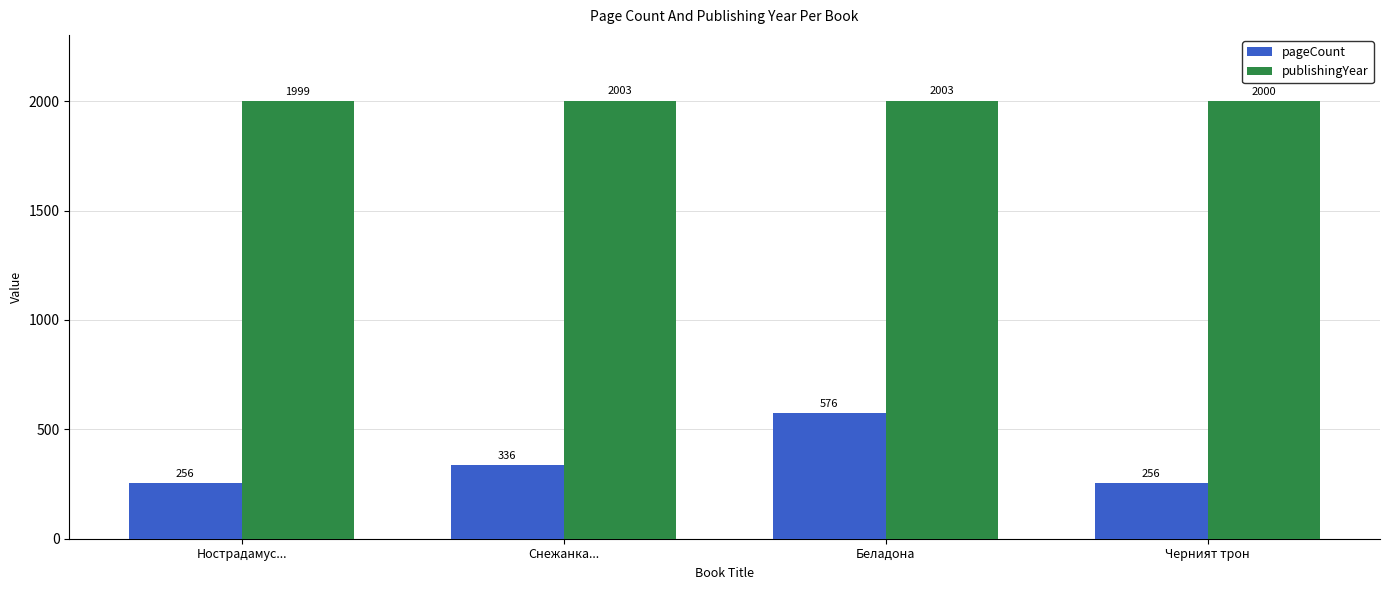

What position from the left is Нострадамус...?

1